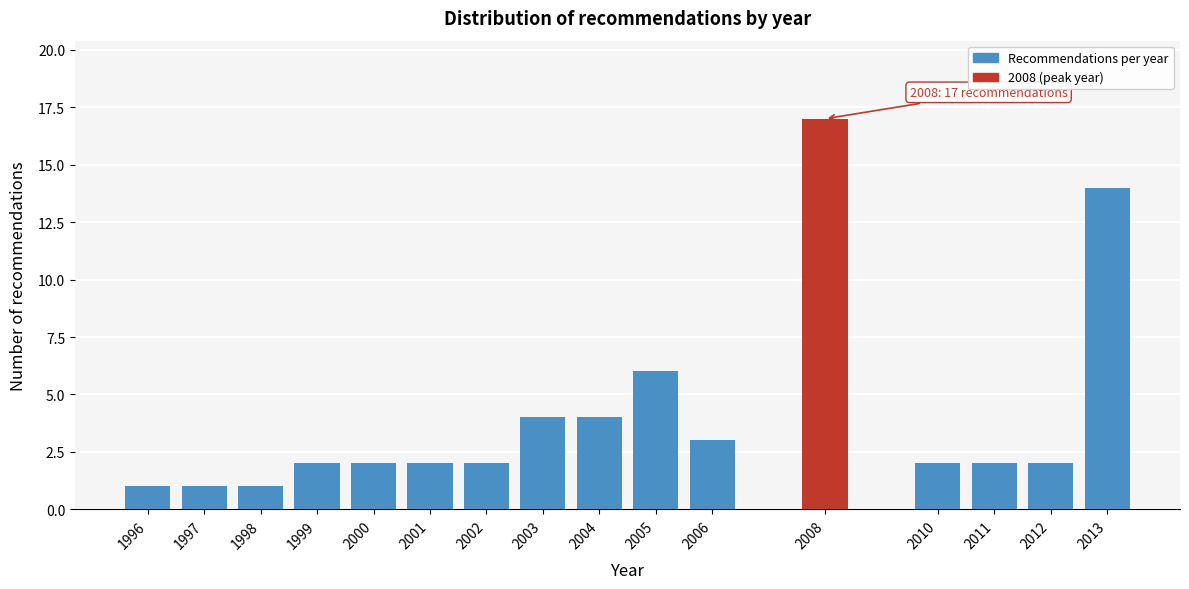

Reading left to right, extract all data points from this chart.

1996=1	1997=1	1998=1	1999=2	2000=2	2001=2	2002=2	2003=4	2004=4	2005=6	2006=3	2008=17	2010=2	2011=2	2012=2	2013=14